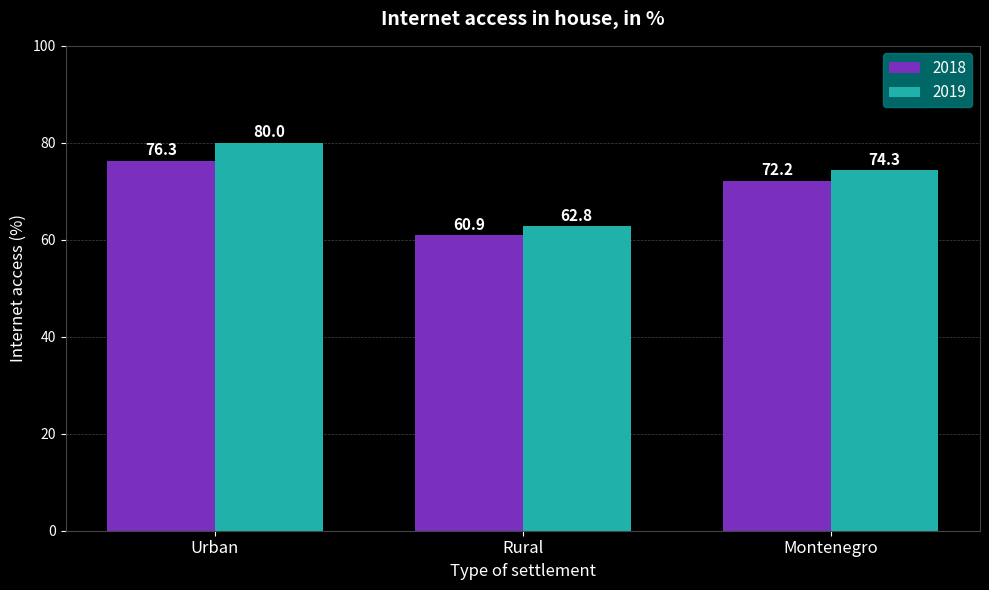

What is the smallest value displayed?

60.9